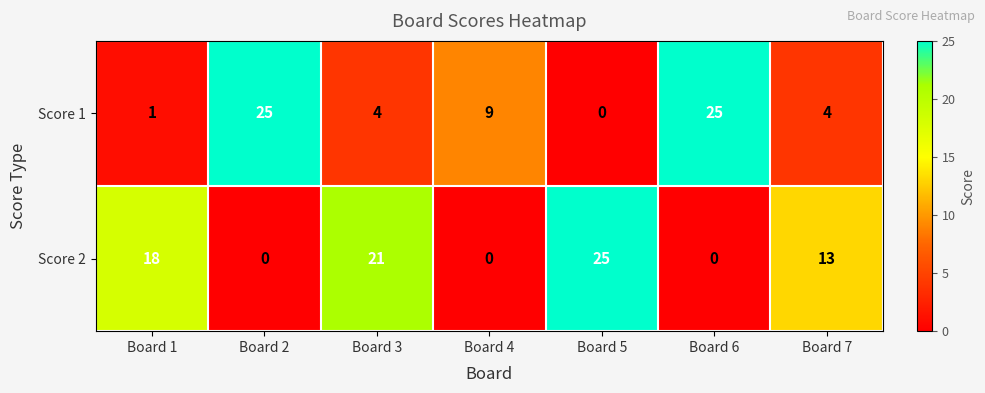

How many categories are shown in the chart?

7